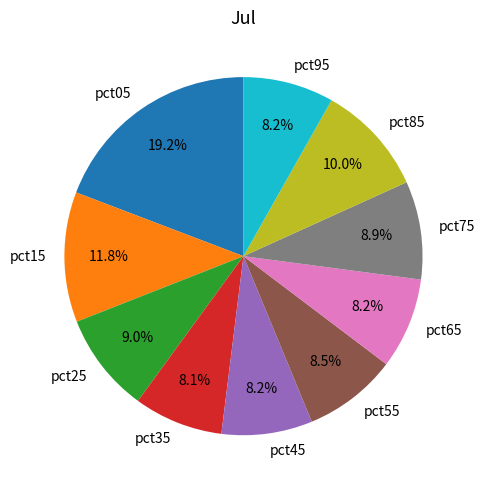

Combined, what portion of the pie is pct55 and pct85?

18.5%